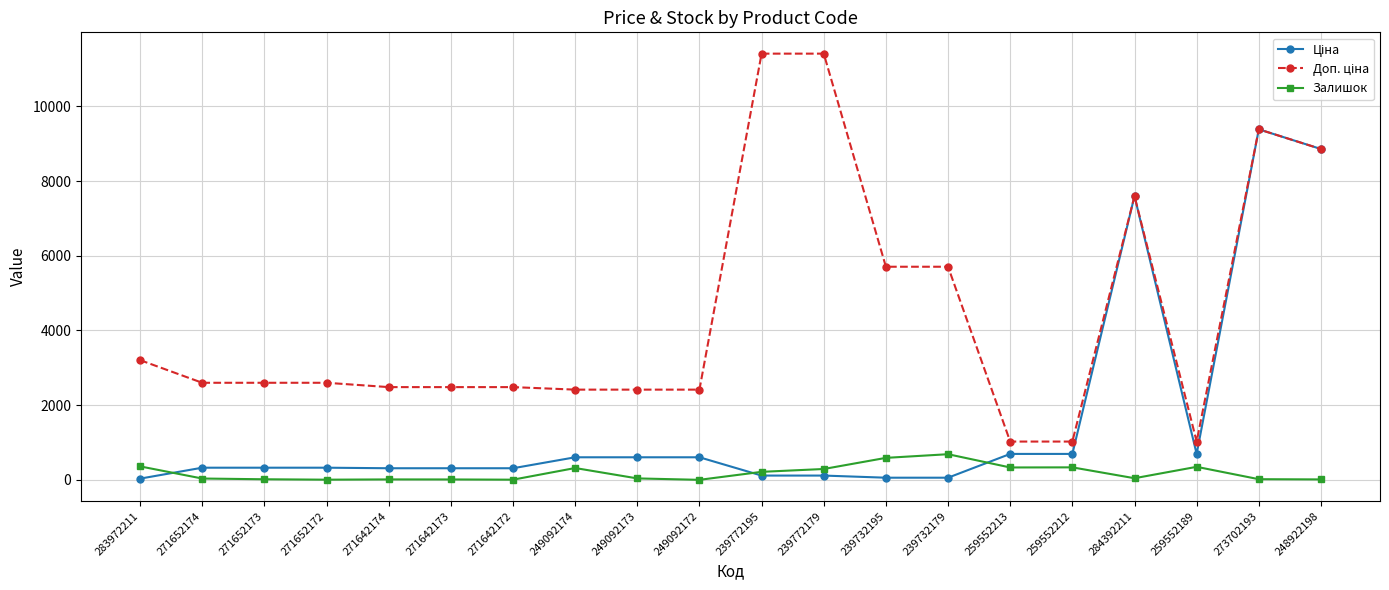

What position from the right is 271652174?

19